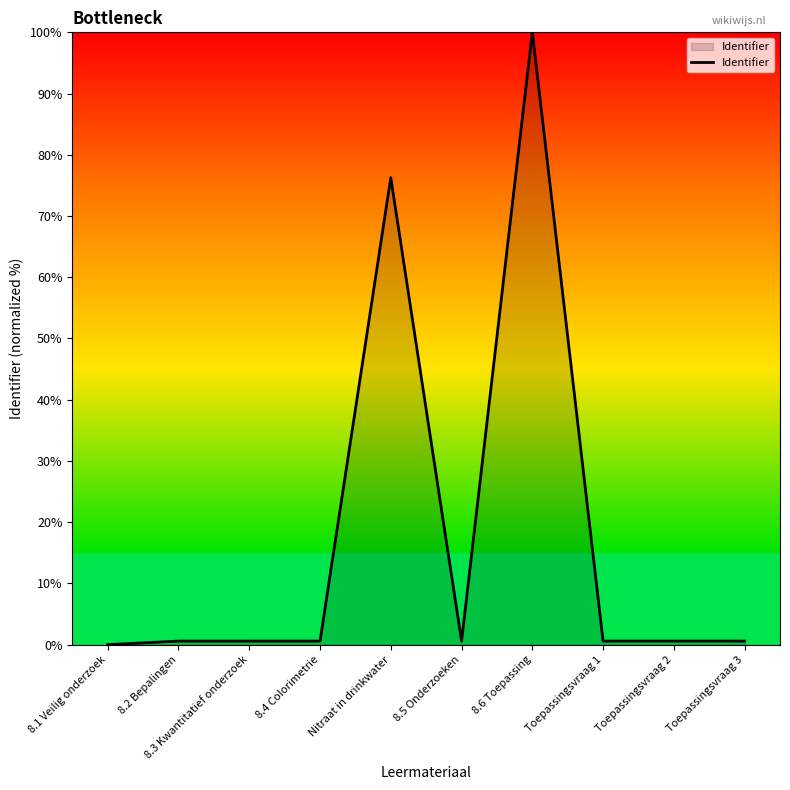

Reading left to right, what are all the values shown in this chart?

0.0	0.6	0.6	0.6	76.3	0.6	100.0	0.6	0.6	0.6